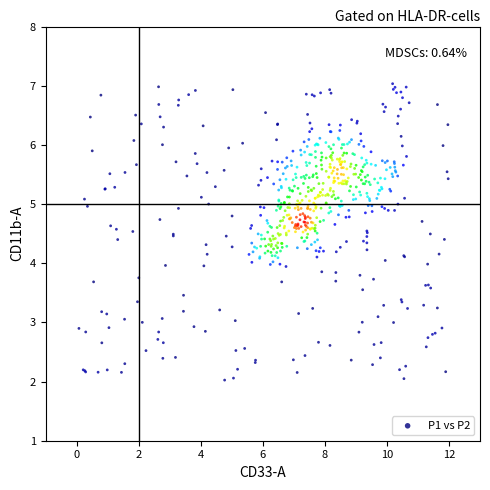

What is the range of Y values (max minus min)?

5.0